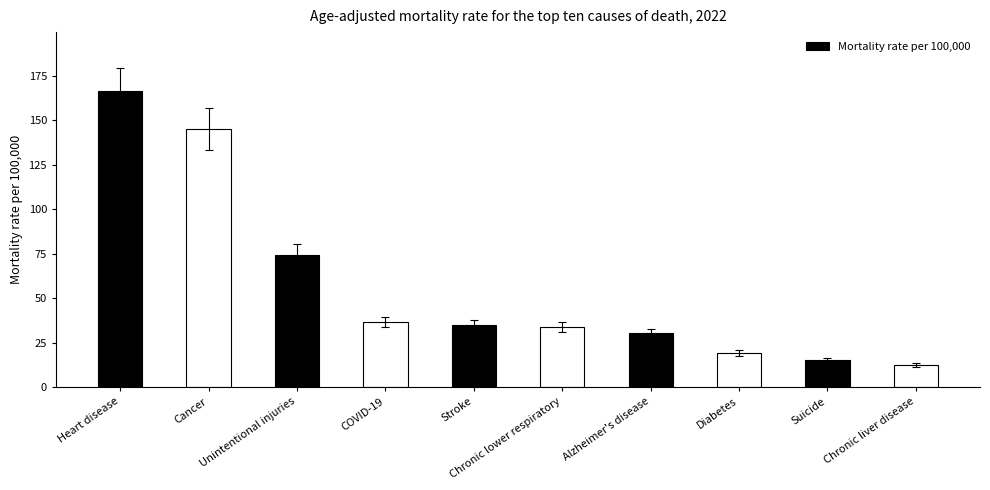

Which has a higher value, Chronic liver disease or Stroke?

Stroke